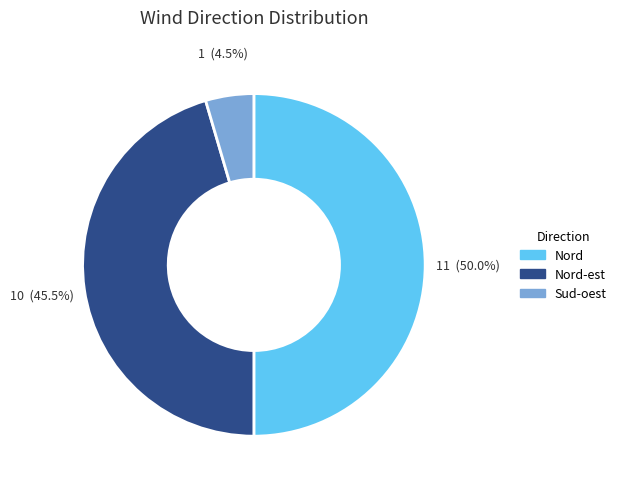

What is the largest slice in the pie chart?

Nord